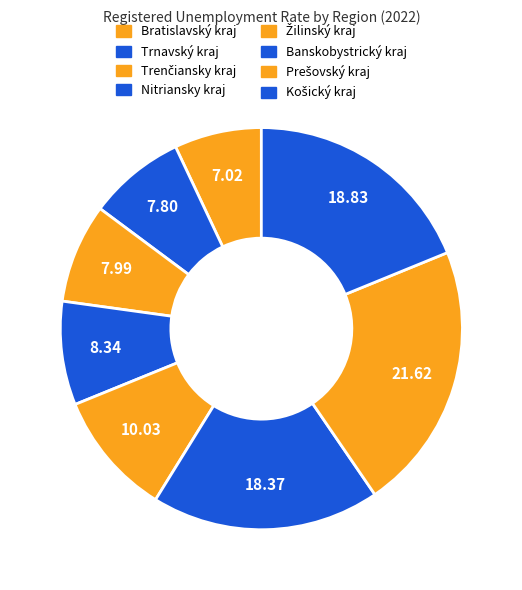

What percentage is the Trnavský kraj slice, to the nearest percent?

8%